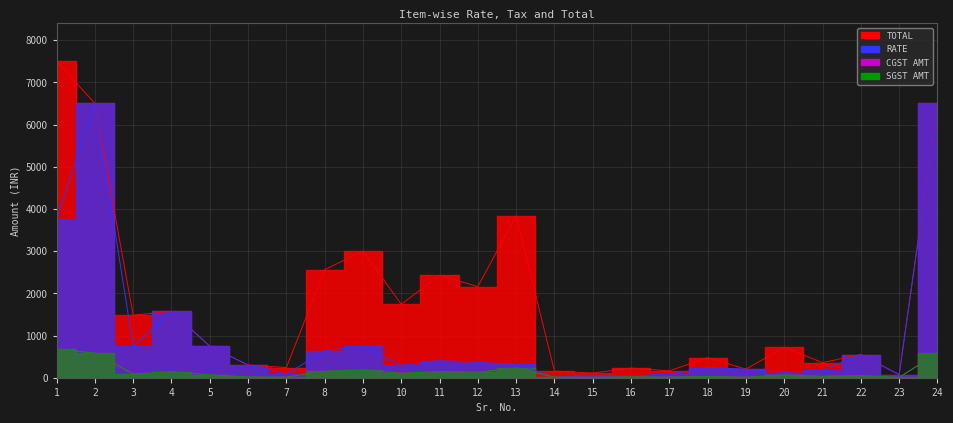

True or false: SGST AMT and TOTAL intersect in this chart.

False